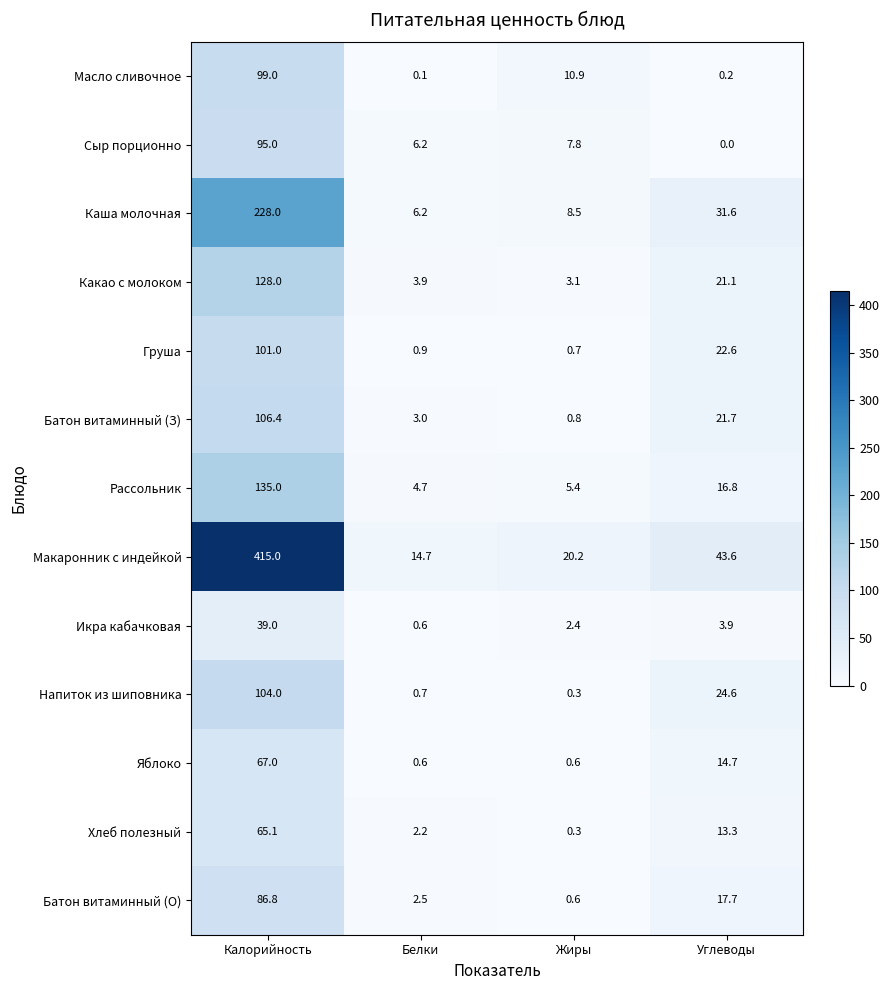

At which category is the sum across all series the highest?

Калорийность